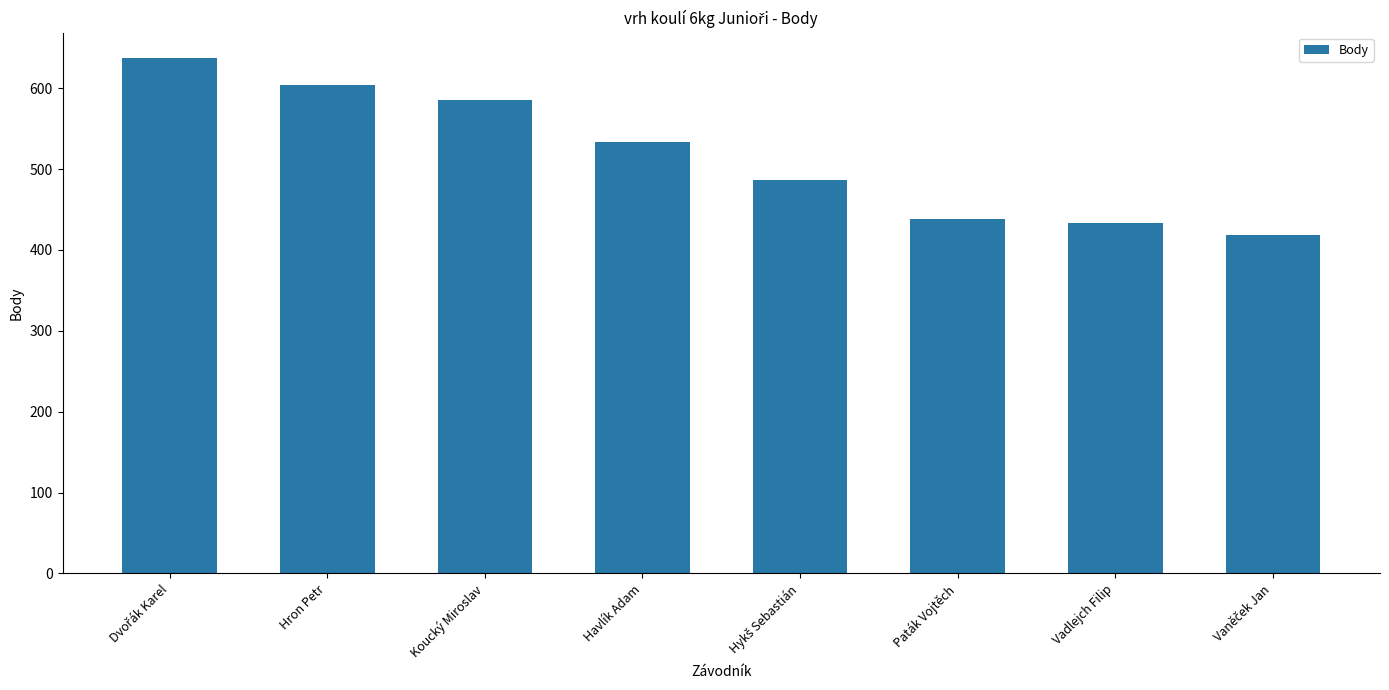

What is the smallest value displayed?

418